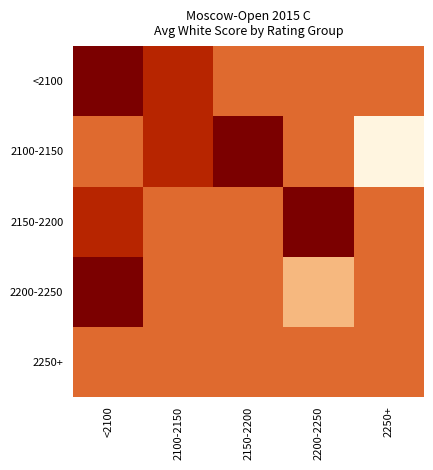

Which series has the largest total across all categories?

2150-2200